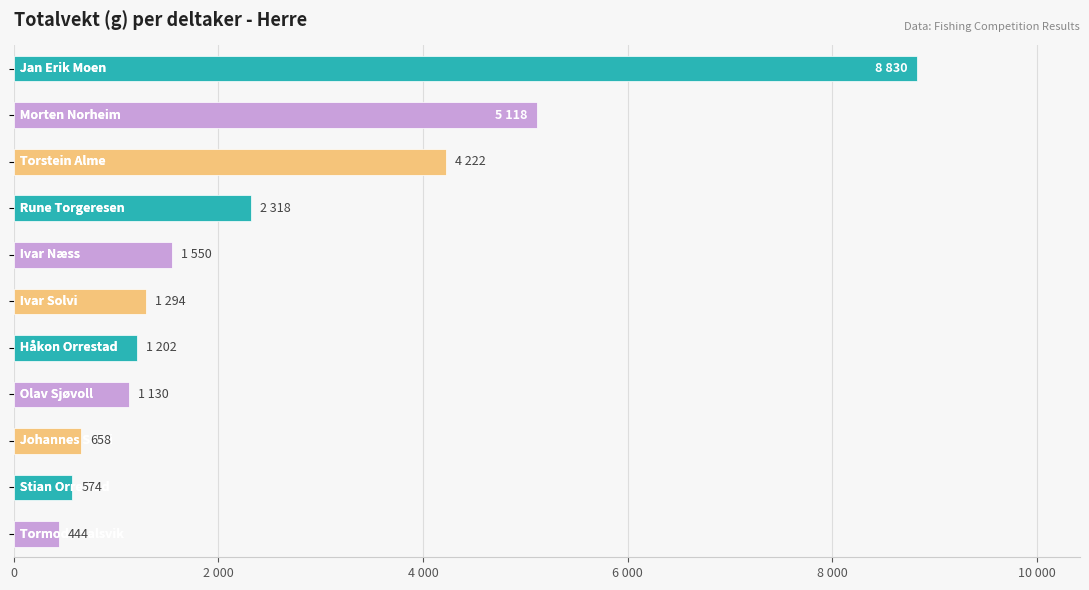

Does the chart contain any negative values?

No